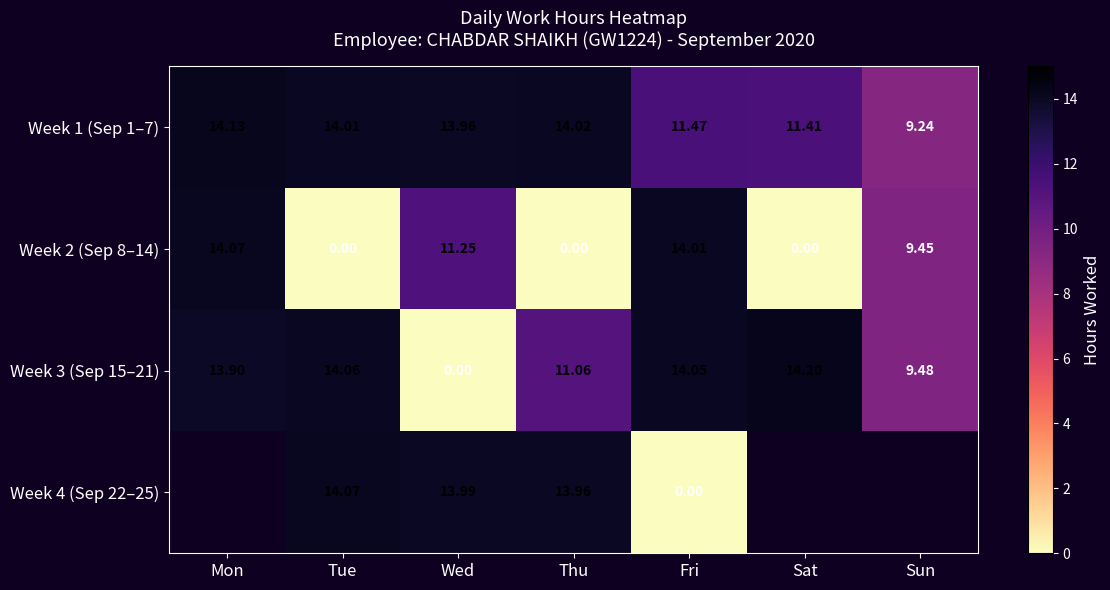

What is the minimum value for Week 1 (Sep 1–7)?

9.2